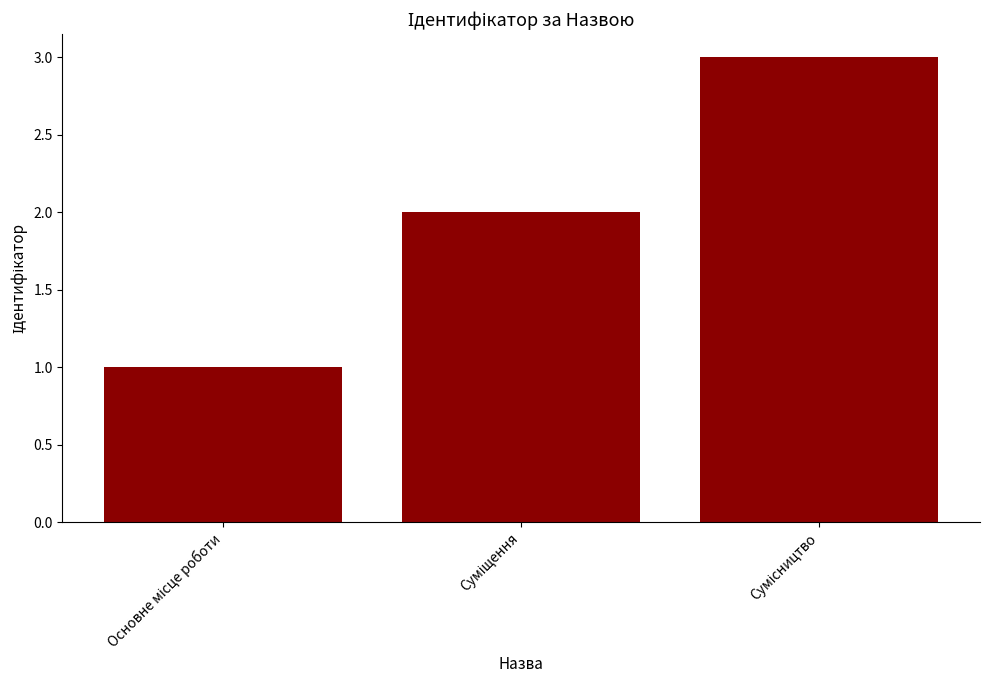

What is the sum of all values?

6